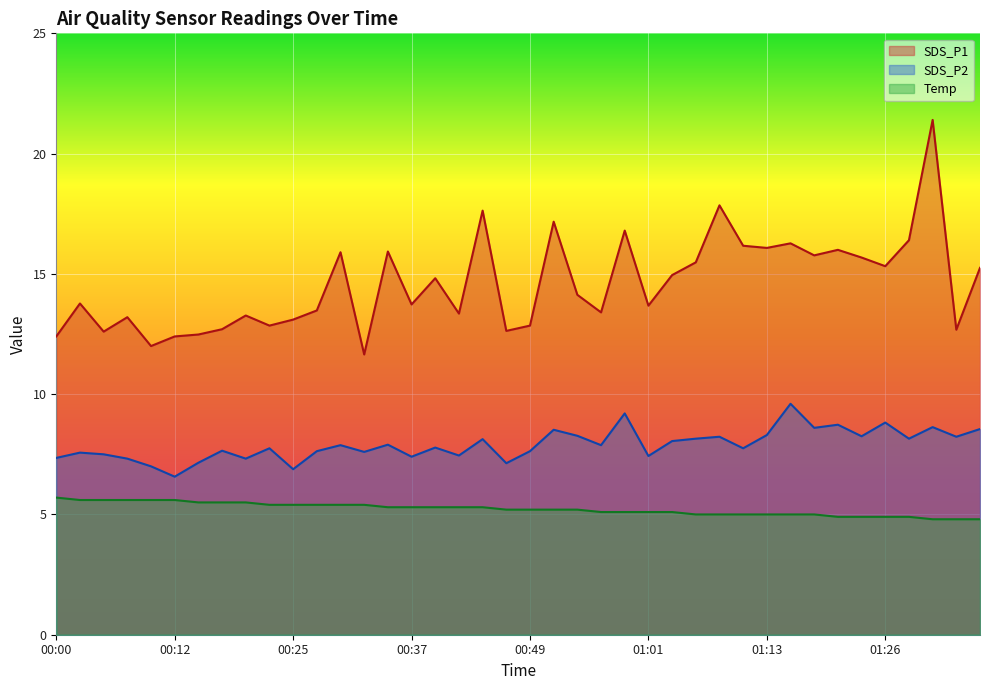

True or false: Temp has a value of 5.6 at 00:03.

True